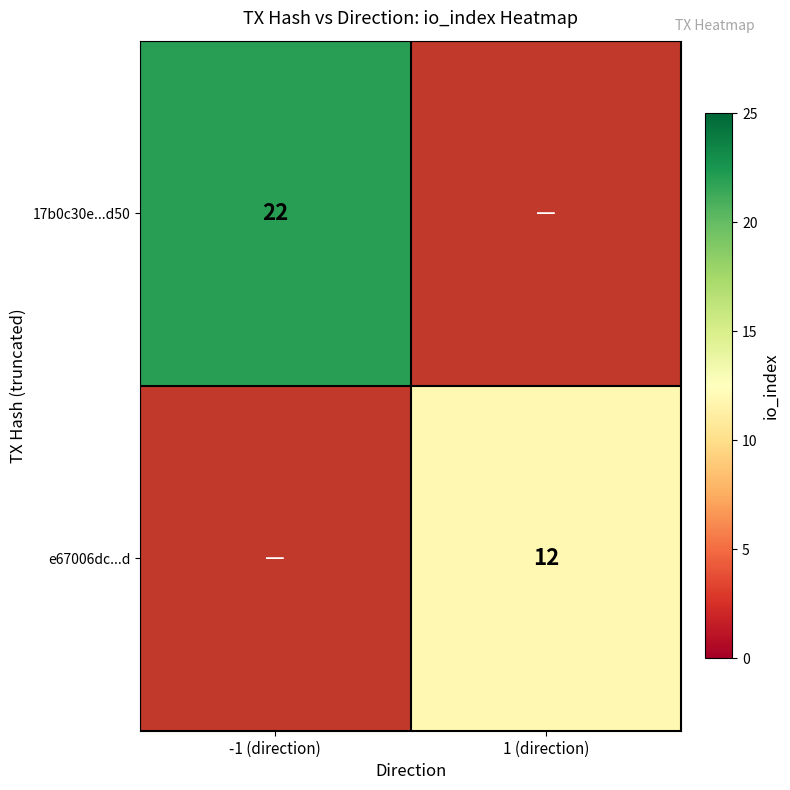

What is the smallest value displayed?

12.0